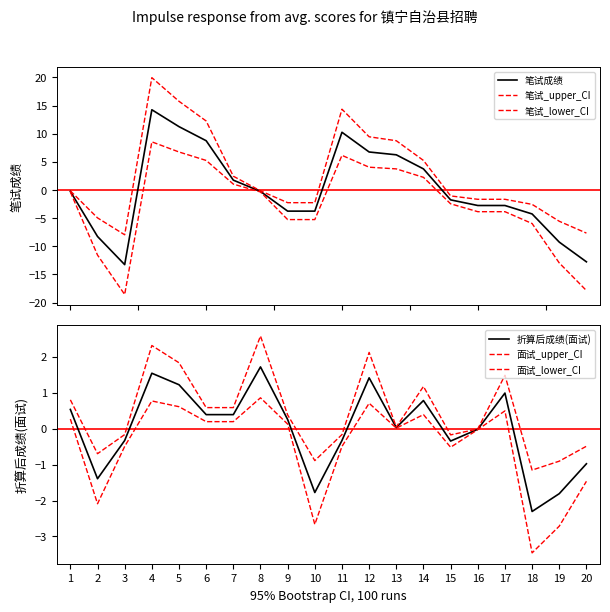

How many lines are shown in the chart?

6